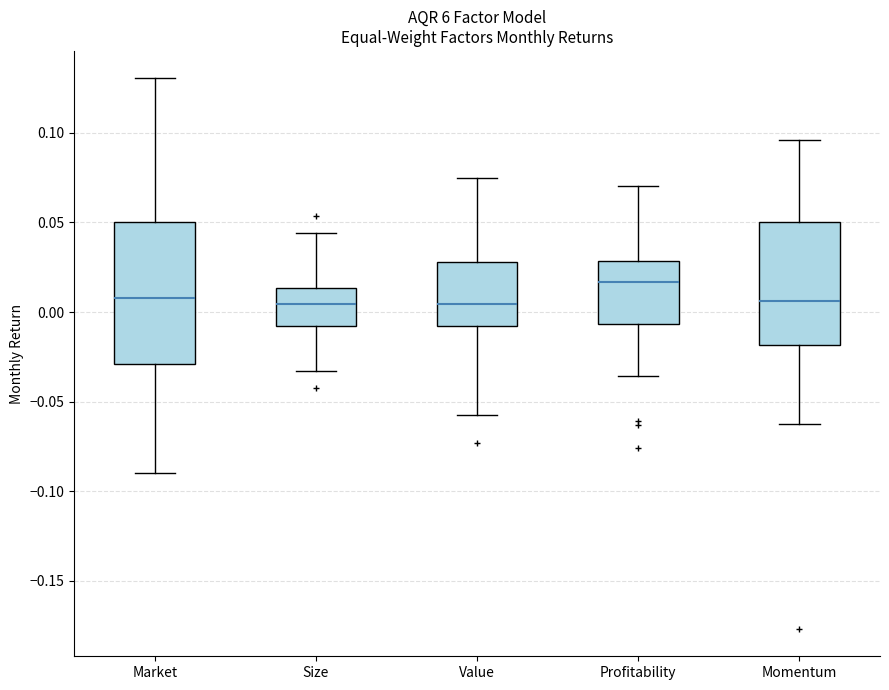

Reading left to right, transcribe this box plot: for each box, give where its median line is, the range the box spans, and where its two whiskers end, as read against the y-axis. The values are not printed on the chart, so give them approximately, as read against the axis.

Market: median 0.010, box -0.030 to 0.050, whiskers -0.090 to 0.130
Size: median 0.005, box -0.010 to 0.015, whiskers -0.035 to 0.045
Value: median 0.005, box -0.010 to 0.030, whiskers -0.055 to 0.075
Profitability: median 0.015, box -0.005 to 0.030, whiskers -0.035 to 0.070
Momentum: median 0.005, box -0.020 to 0.050, whiskers -0.065 to 0.095